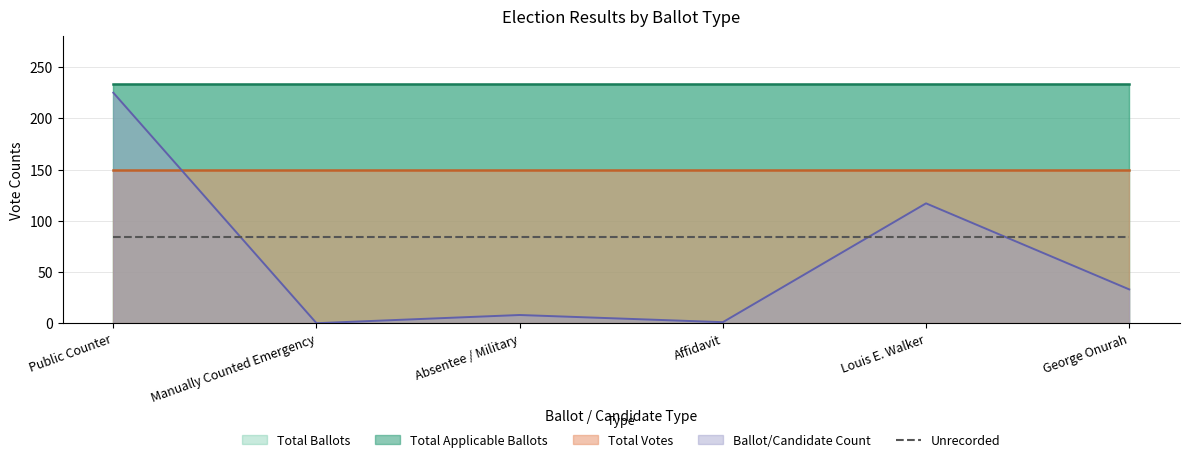

True or false: Total Ballots and Total Votes intersect in this chart.

False